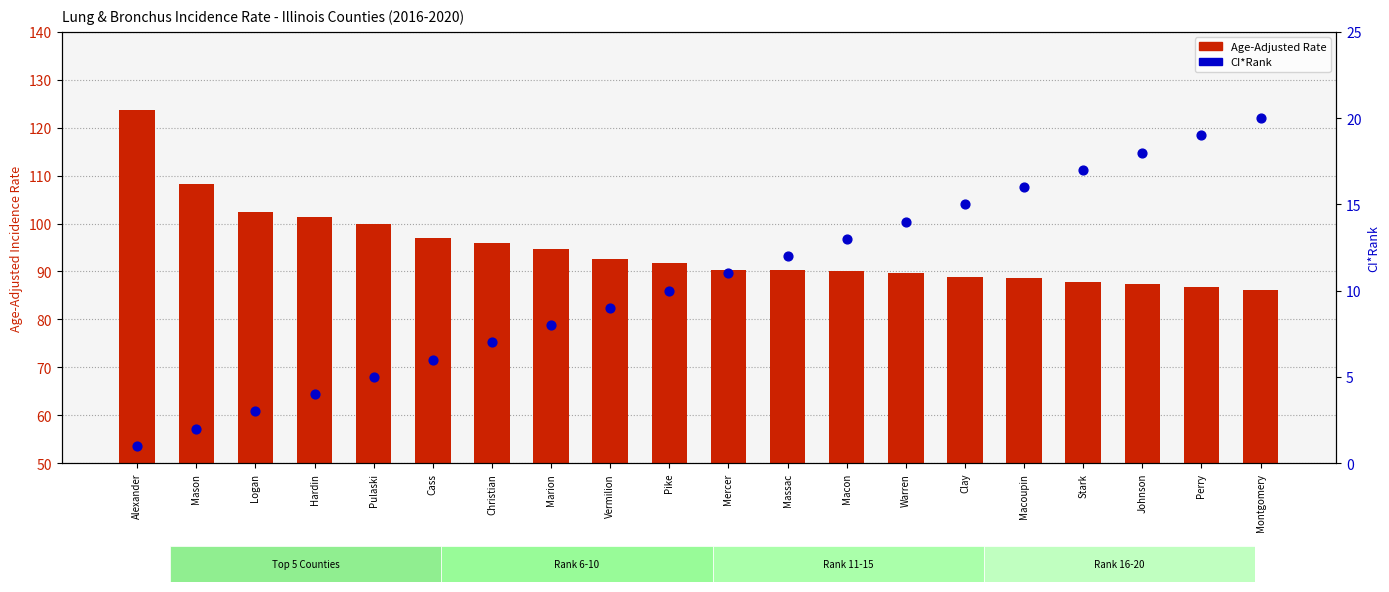

Which series has the widest spread of Y values?

Age-Adjusted Rate